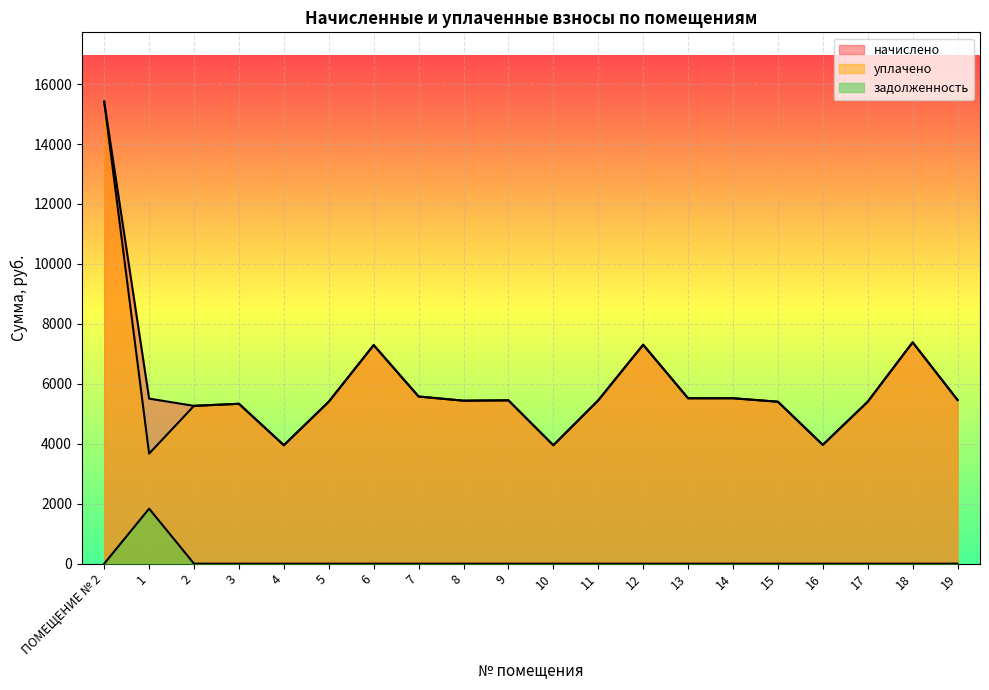

True or false: задолженность and уплачено cross at least once.

False